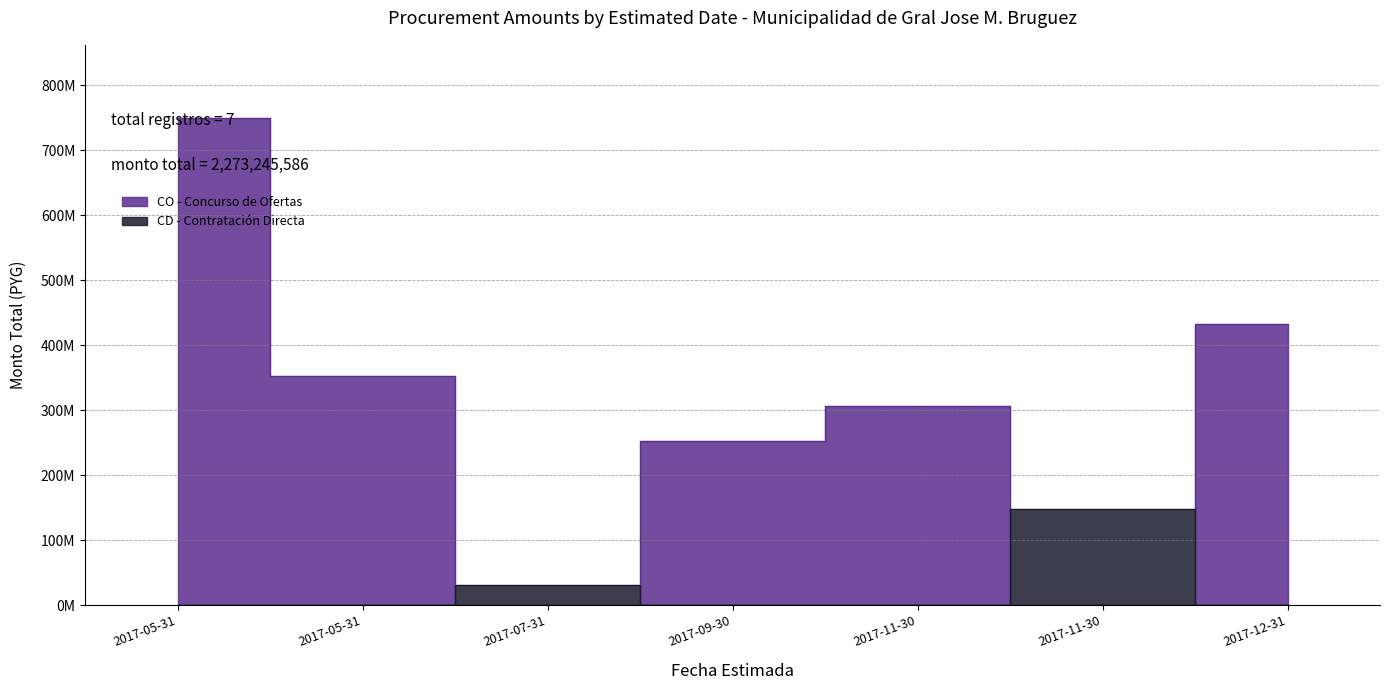

Does the chart display data point markers on the line(s)?

No